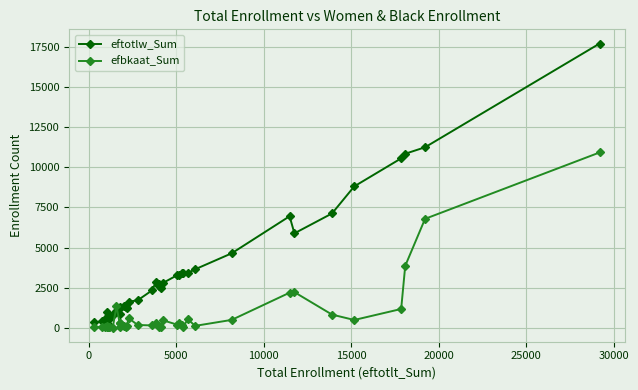

List the series in order of their overall mean, lowest first.

efbkaat_Sum, eftotlw_Sum